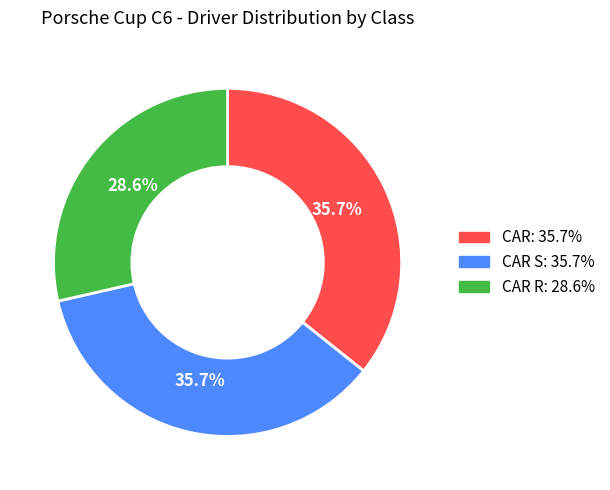

Does any single category account for the majority?

No